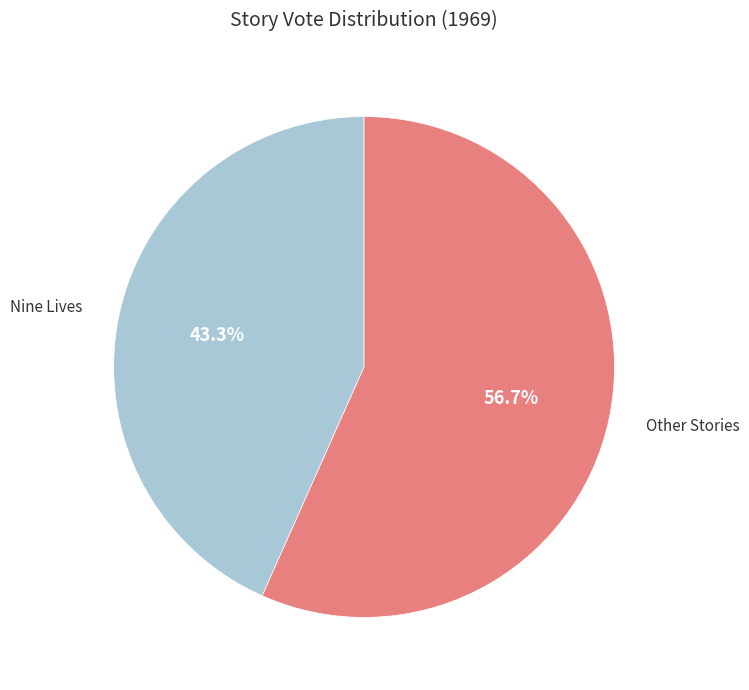

Which slice is the smallest?

Nine Lives